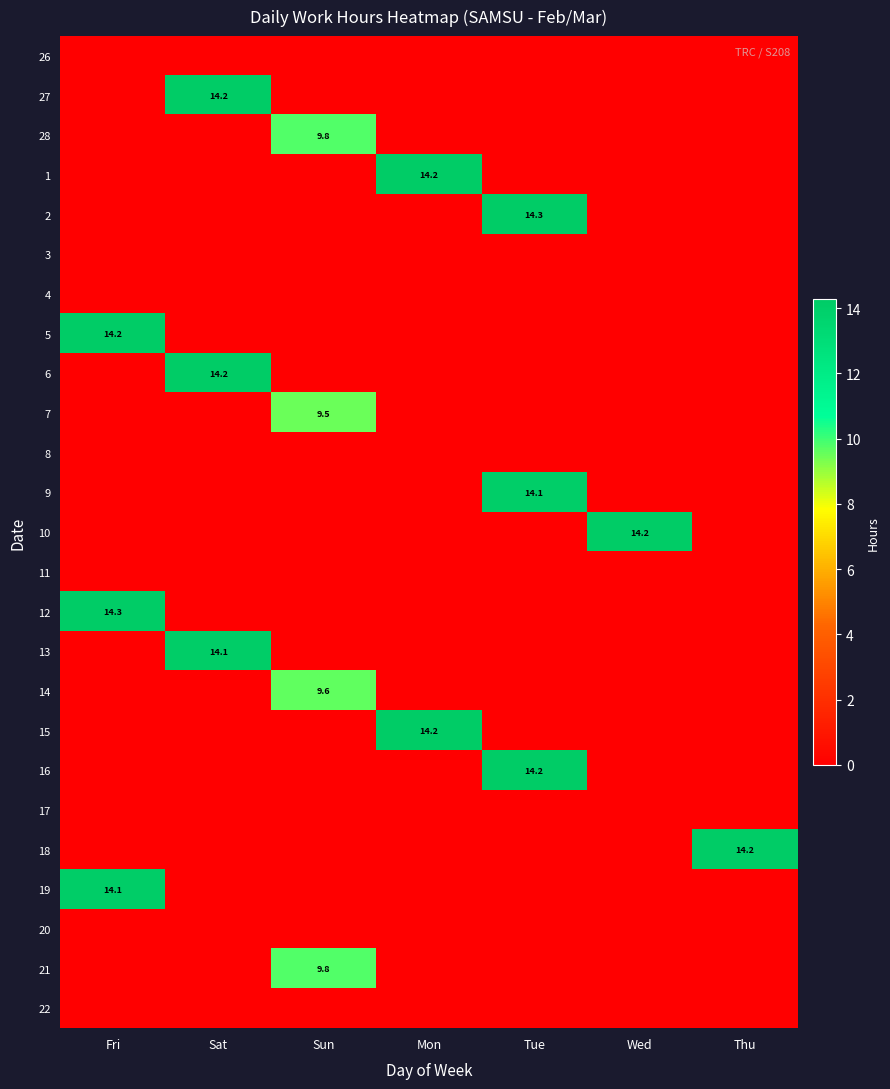

List the labels in order of 10 value, largest first.

Wed, Fri, Sat, Sun, Mon, Tue, Thu